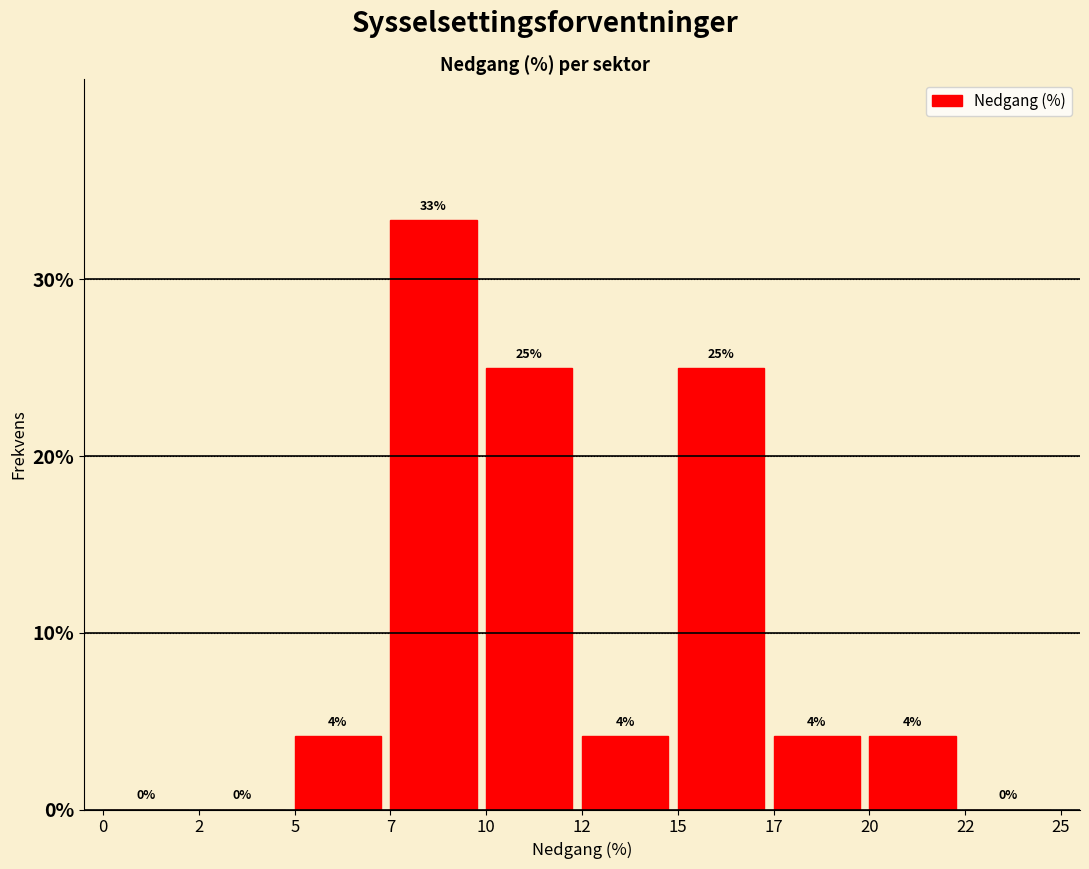

Where does the data first go above 4?

5